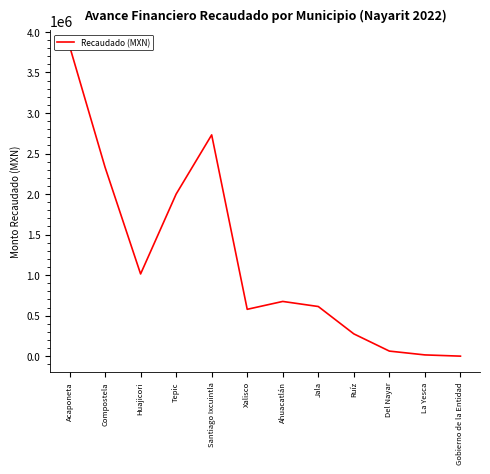

What is the average value?

1176518.7